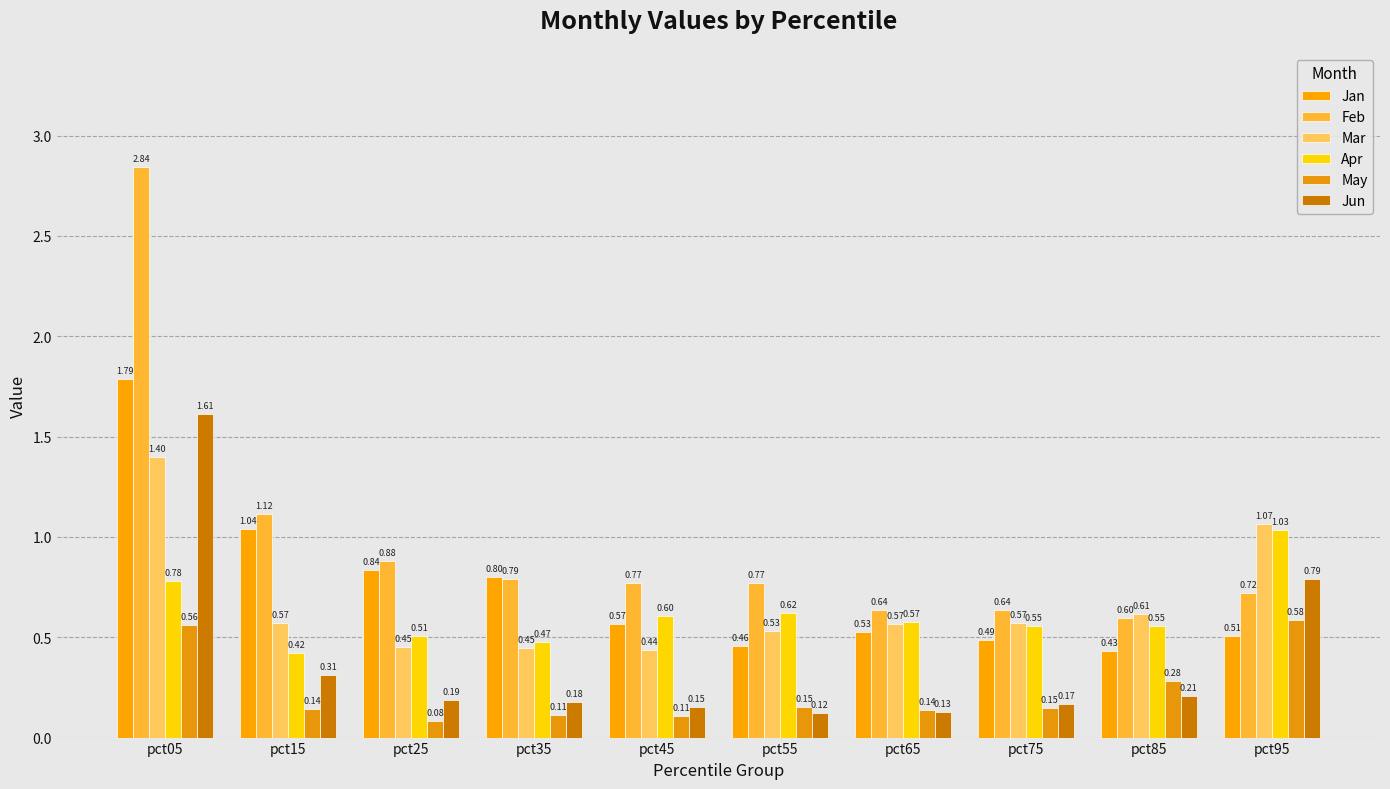

Which series has the largest total across all categories?

Feb